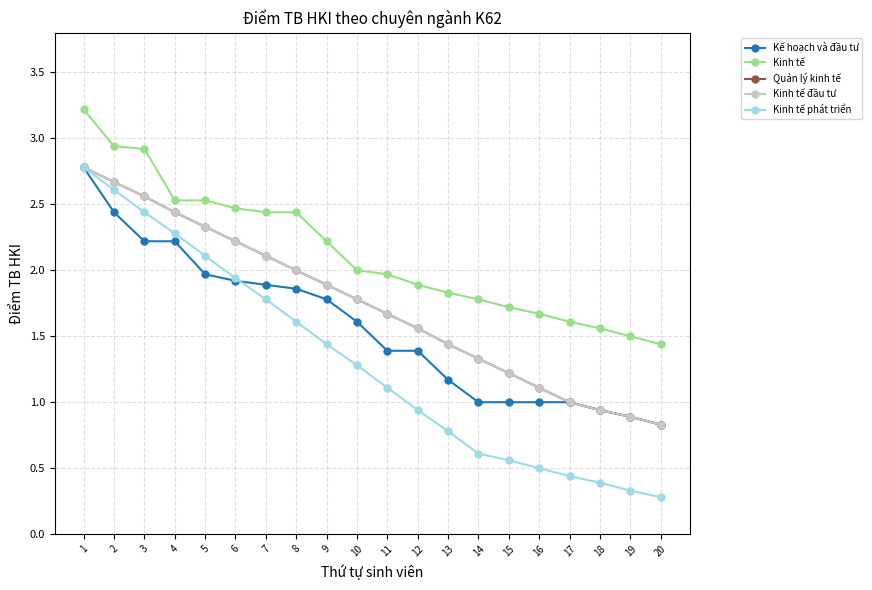

What is the difference between the maximum and minimum values in the Kinh tế đầu tư series?

1.9